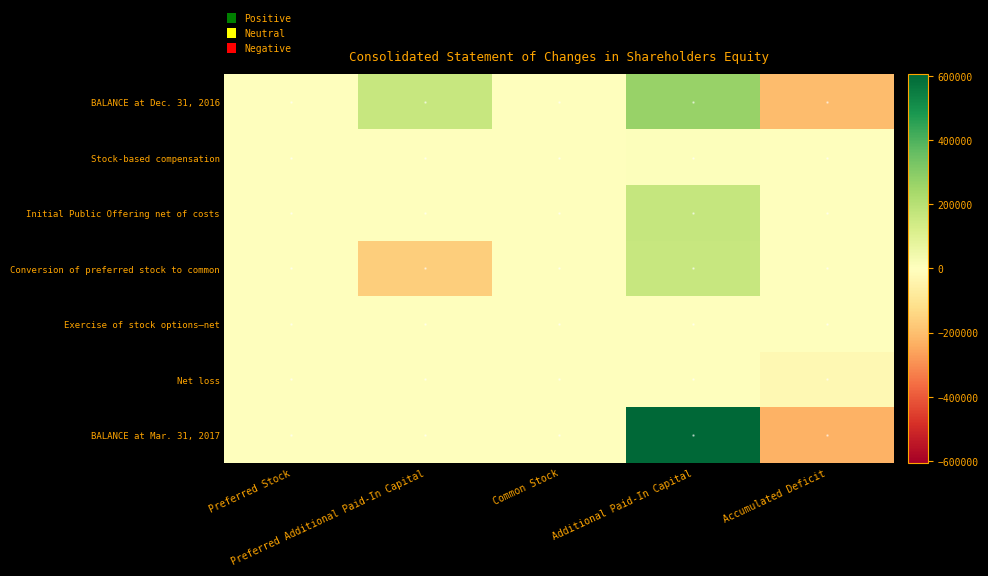

At which category is the sum across all series the highest?

Additional Paid-In Capital